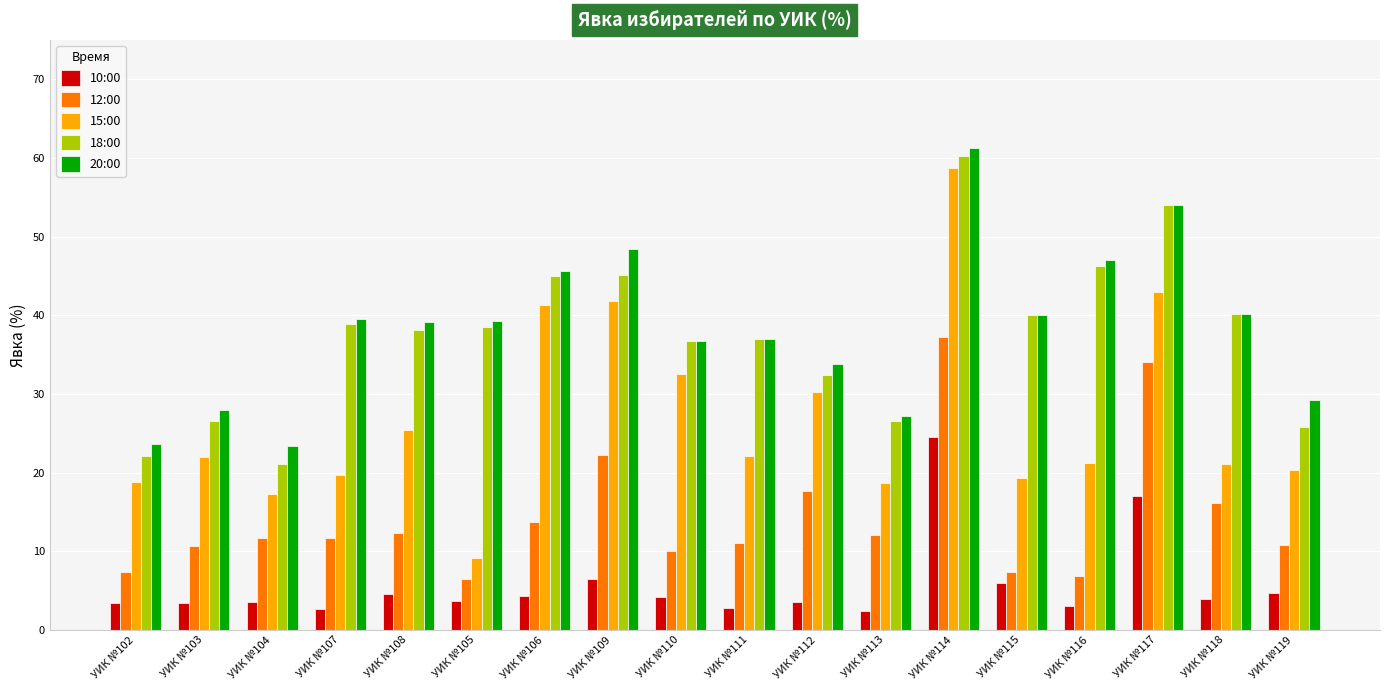

At which category is the sum across all series the highest?

УИК №114